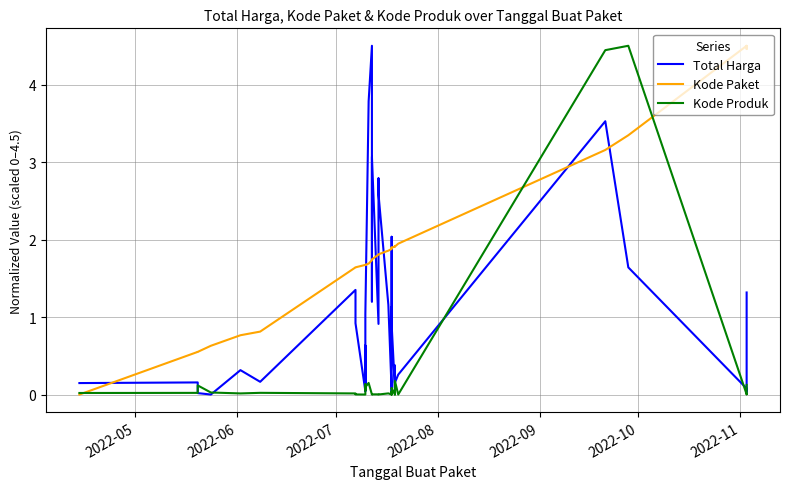

Which series has the widest spread of values?

Total Harga